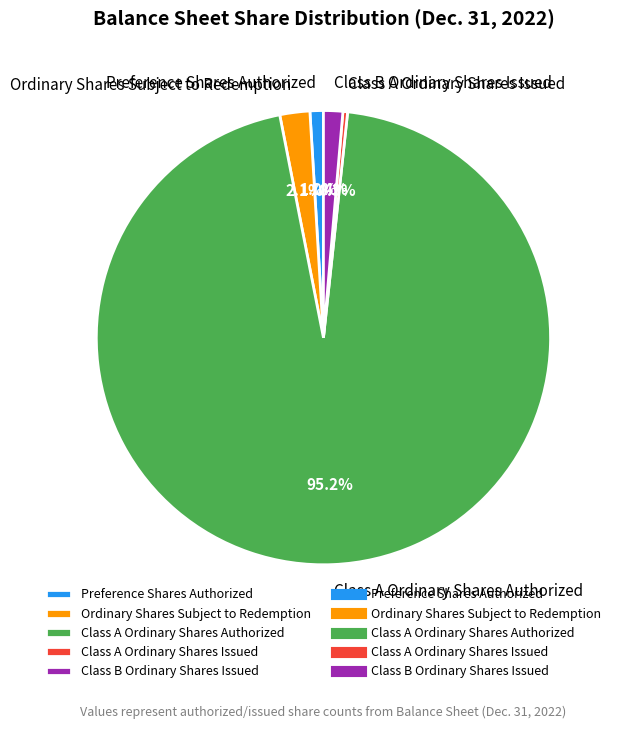

Between Class A Ordinary Shares Authorized and Class B Ordinary Shares Issued, which is larger?

Class A Ordinary Shares Authorized